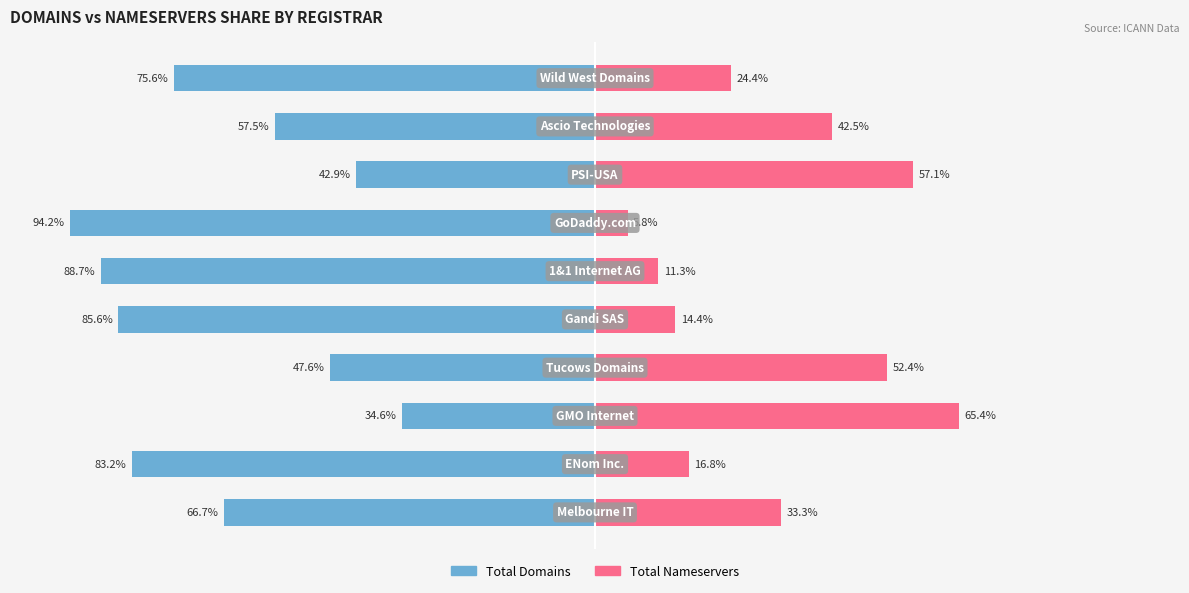

Count the number of data series in this chart.

2